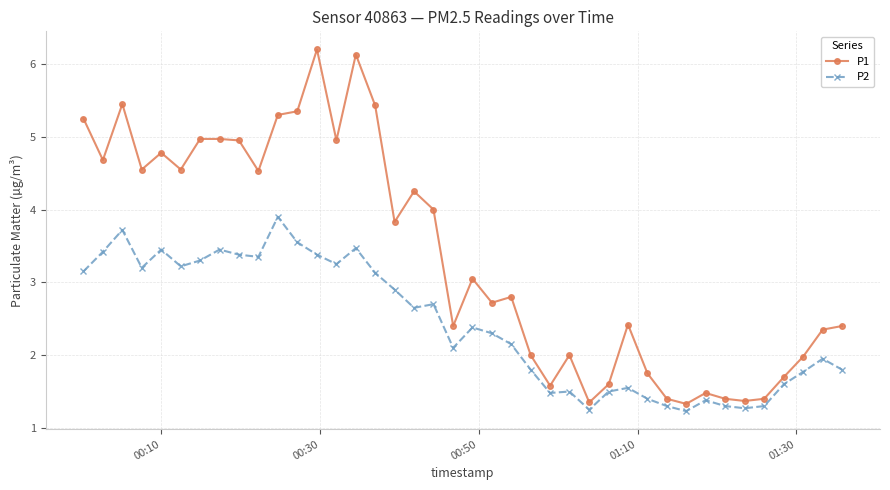

True or false: P1 and P2 cross at least once.

False